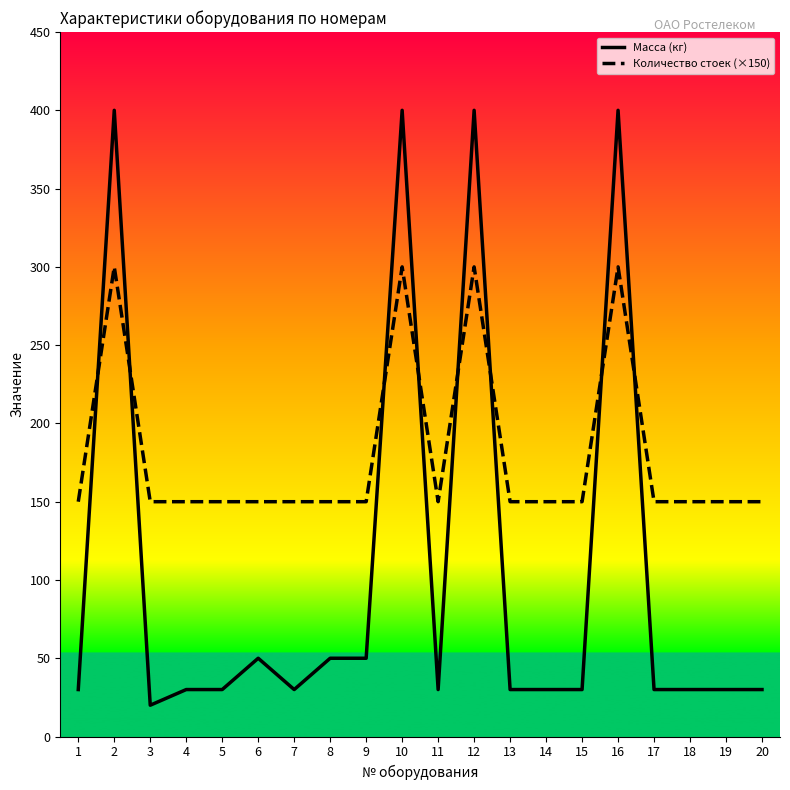

What is the approximate value of Масса (кг) at 15, to the nearest 5?

30